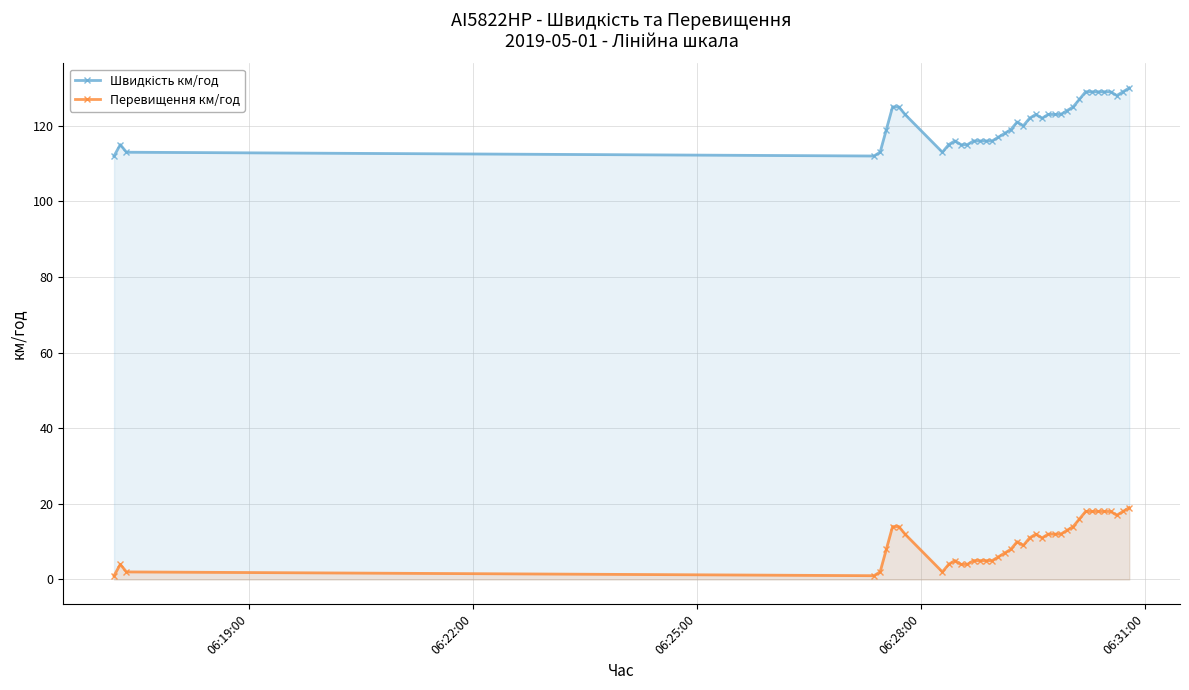

Reading right to left, list all the values displayed in this chart.

Швидкість км/год: 130	129	128	129	129	129	129	129	127	125	124	123	123	123	122	123	122	120	121	119	118	117	116	116	116	116	115	115	116	115	113	123	125	125	119	113	112	113	115	112
Перевищення км/год: 19	18	17	18	18	18	18	18	16	14	13	12	12	12	11	12	11	9	10	8	7	6	5	5	5	5	4	4	5	4	2	12	14	14	8	2	1	2	4	1